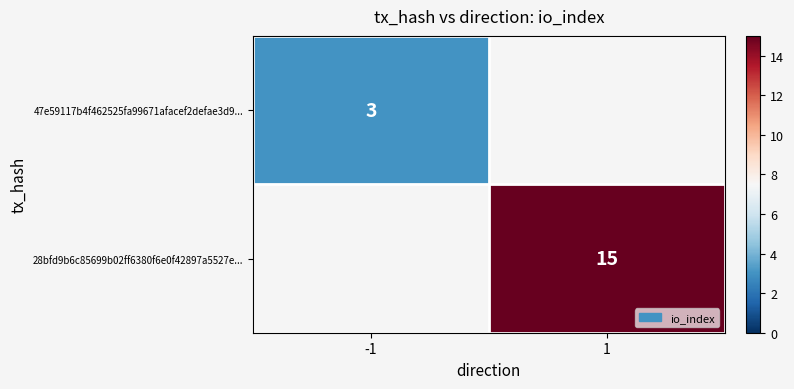

The 28bfd9b6c85699b02ff6380f6e0f42897a5527e... series shows 15 at 1. True or false?

True